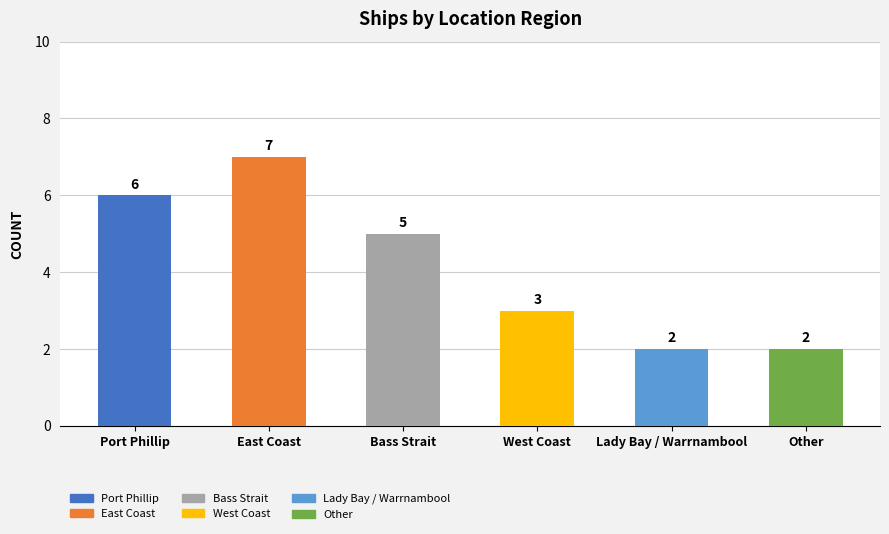

Is it true that the value at Bass Strait is 5?

True